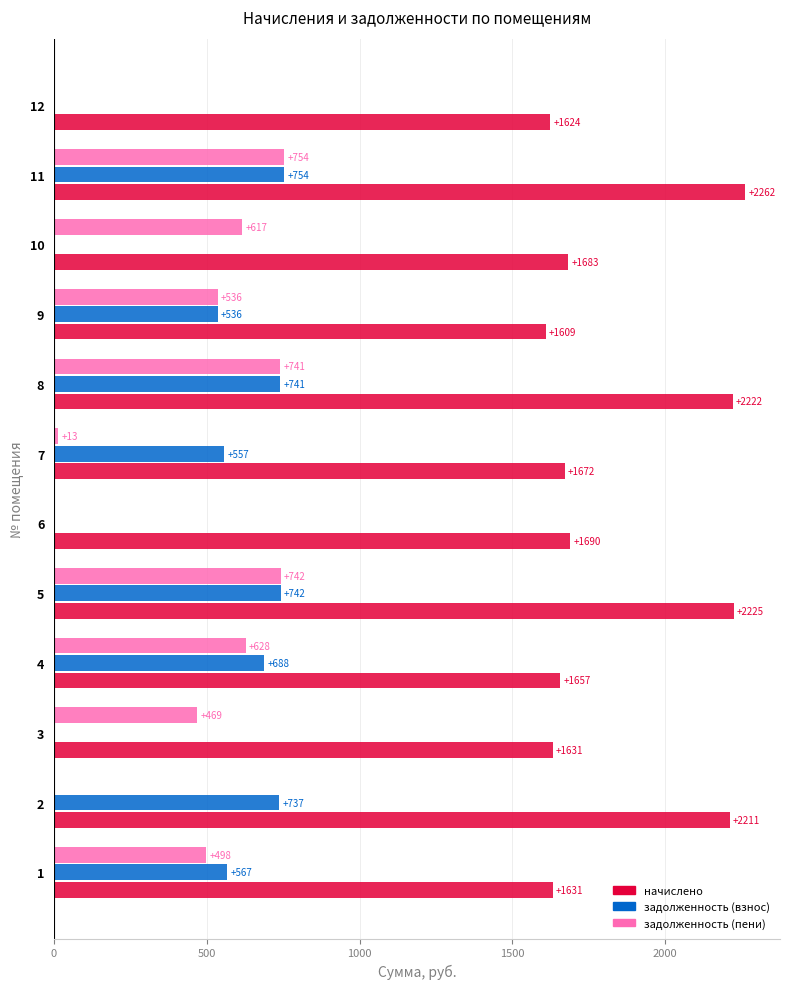

The value of начислено at 6 is 529.8. True or false?

False